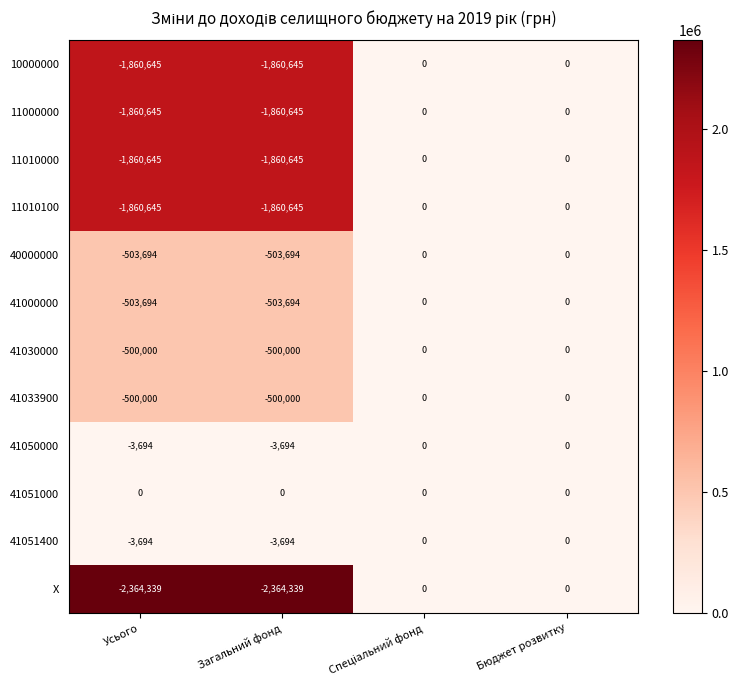

How many negative values does the 41051400 series have?

2